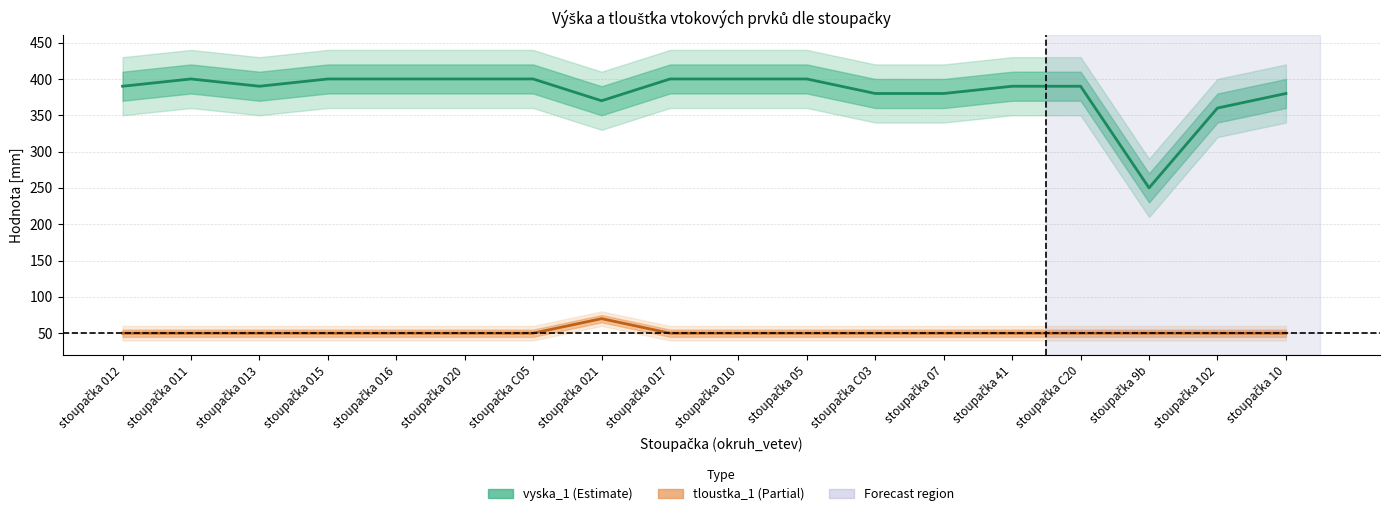

How many interior local peaks does the tloustka_1 series have?

1